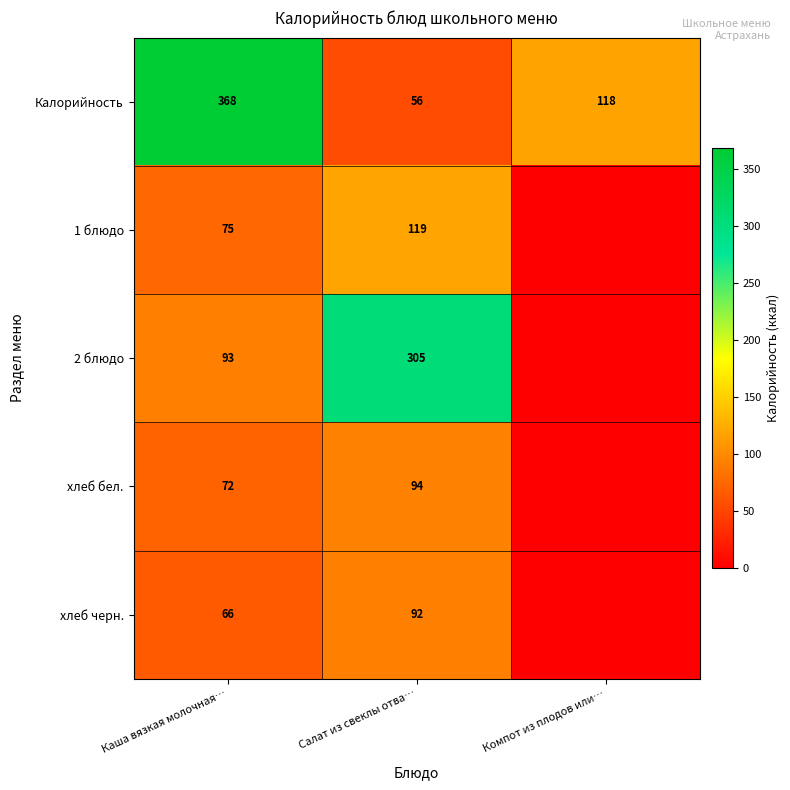

The value of Калорийность at Компот из плодов или… is 118. True or false?

True